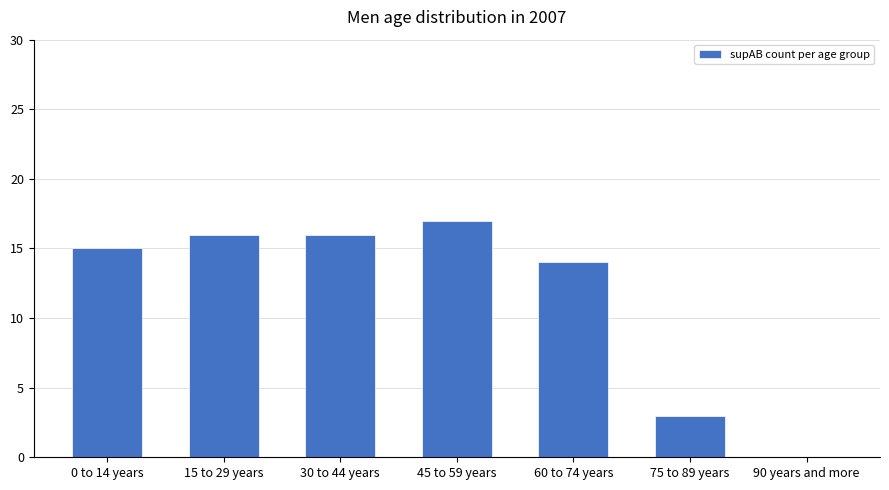

The value at 90 years and more is 6. True or false?

False